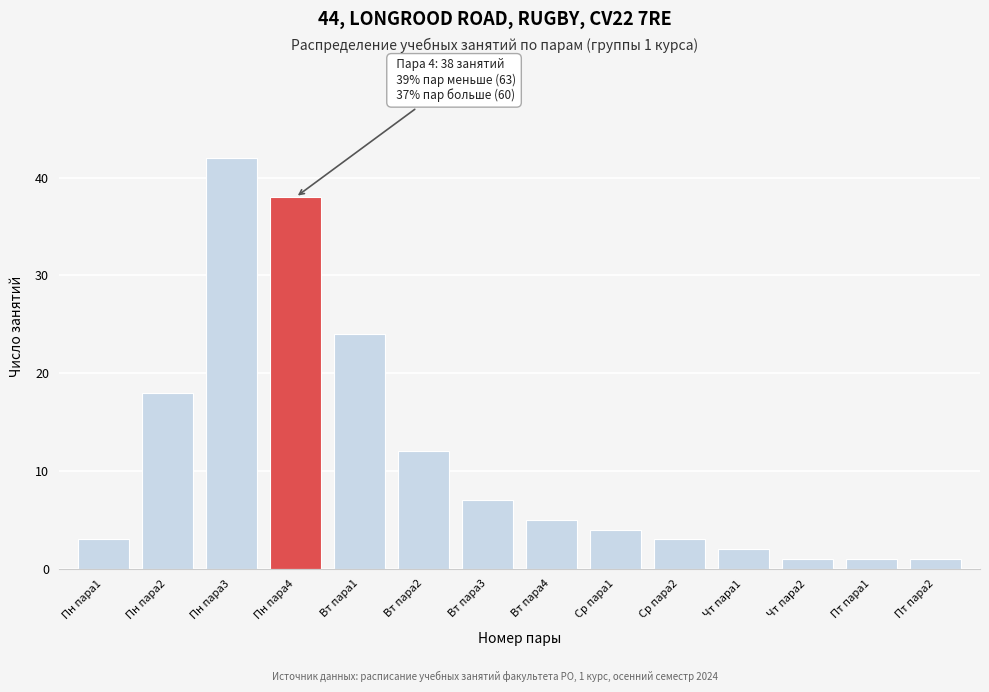

Reading right to left, transcribe all the data shown in this chart.

1	1	1	2	3	4	5	7	12	24	38	42	18	3